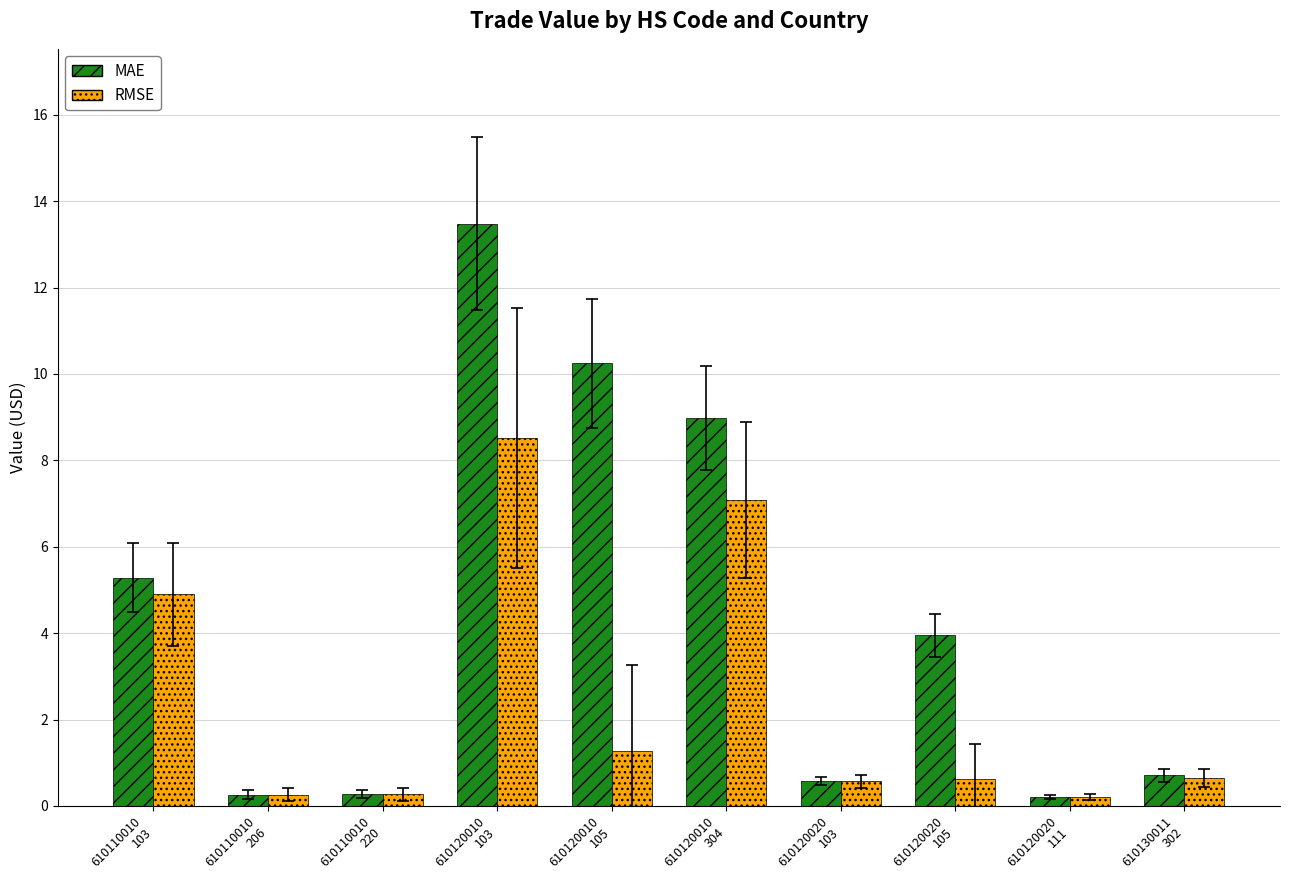

Which series has the largest range (max minus min)?

MAE